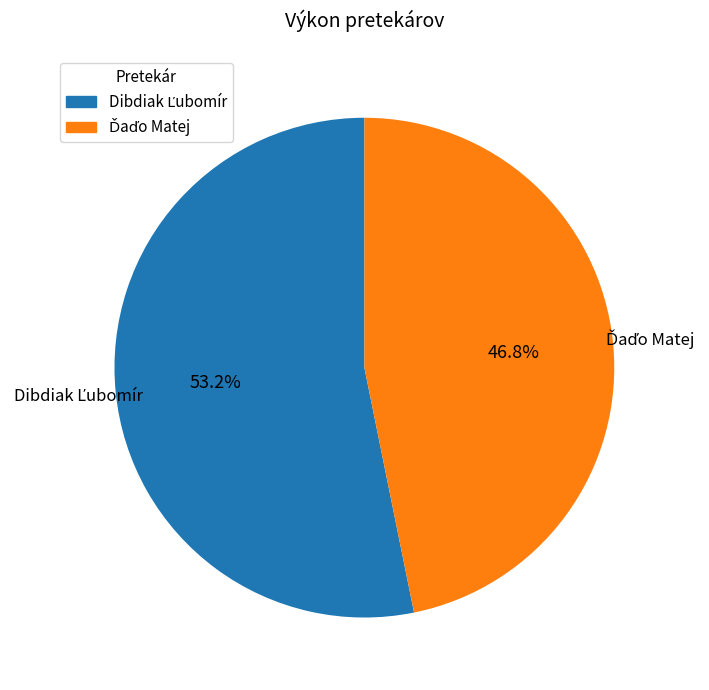

Does any single category account for the majority?

Yes